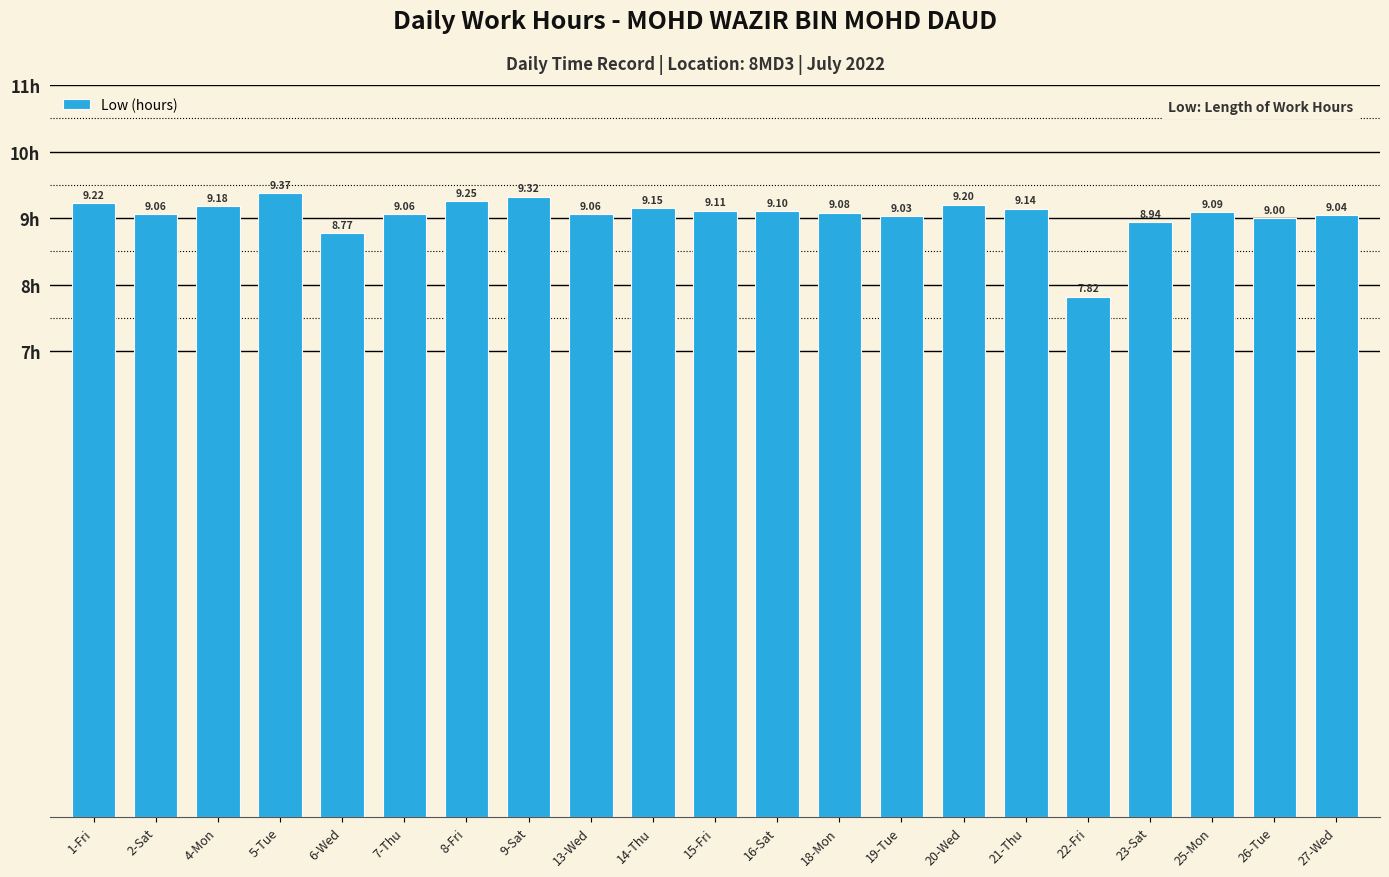

How many bars are there in total?

21